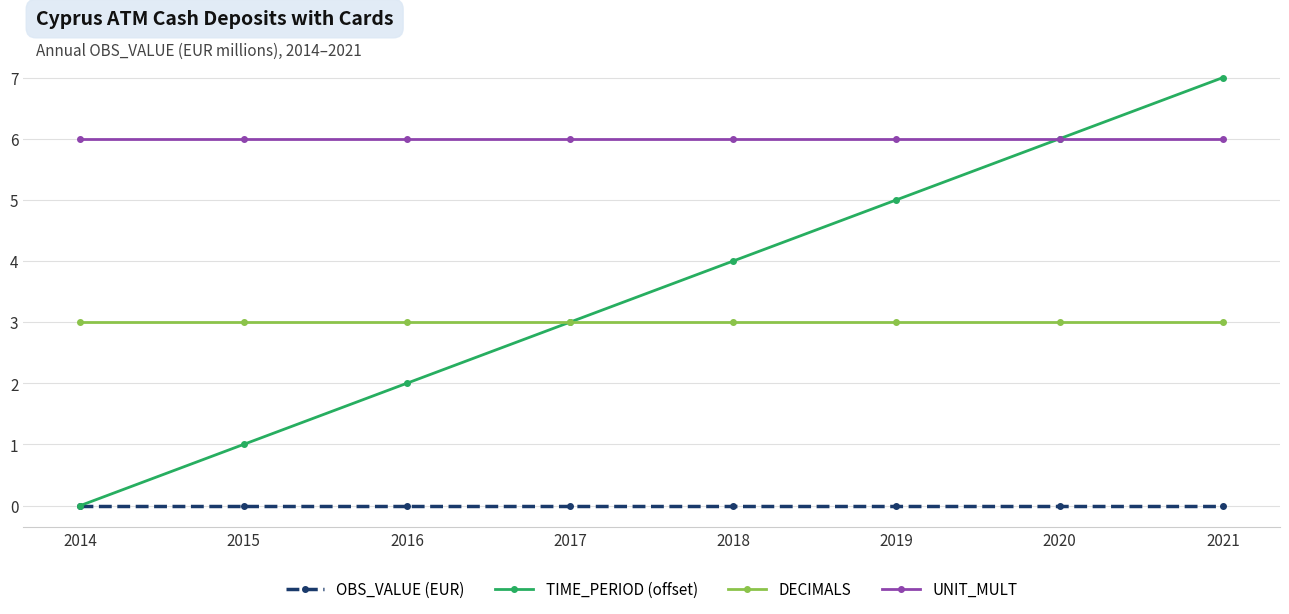

How many lines are shown in the chart?

4